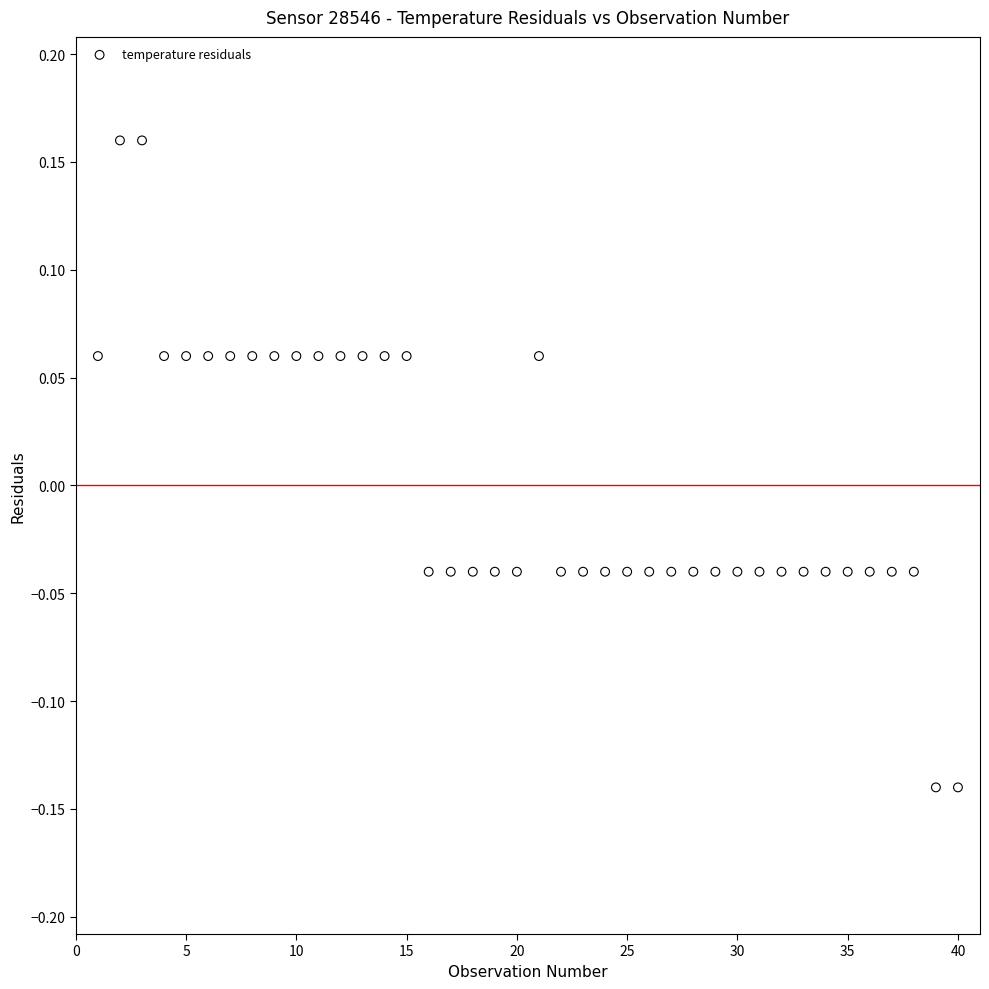

What is the range of Y values (max minus min)?

0.3